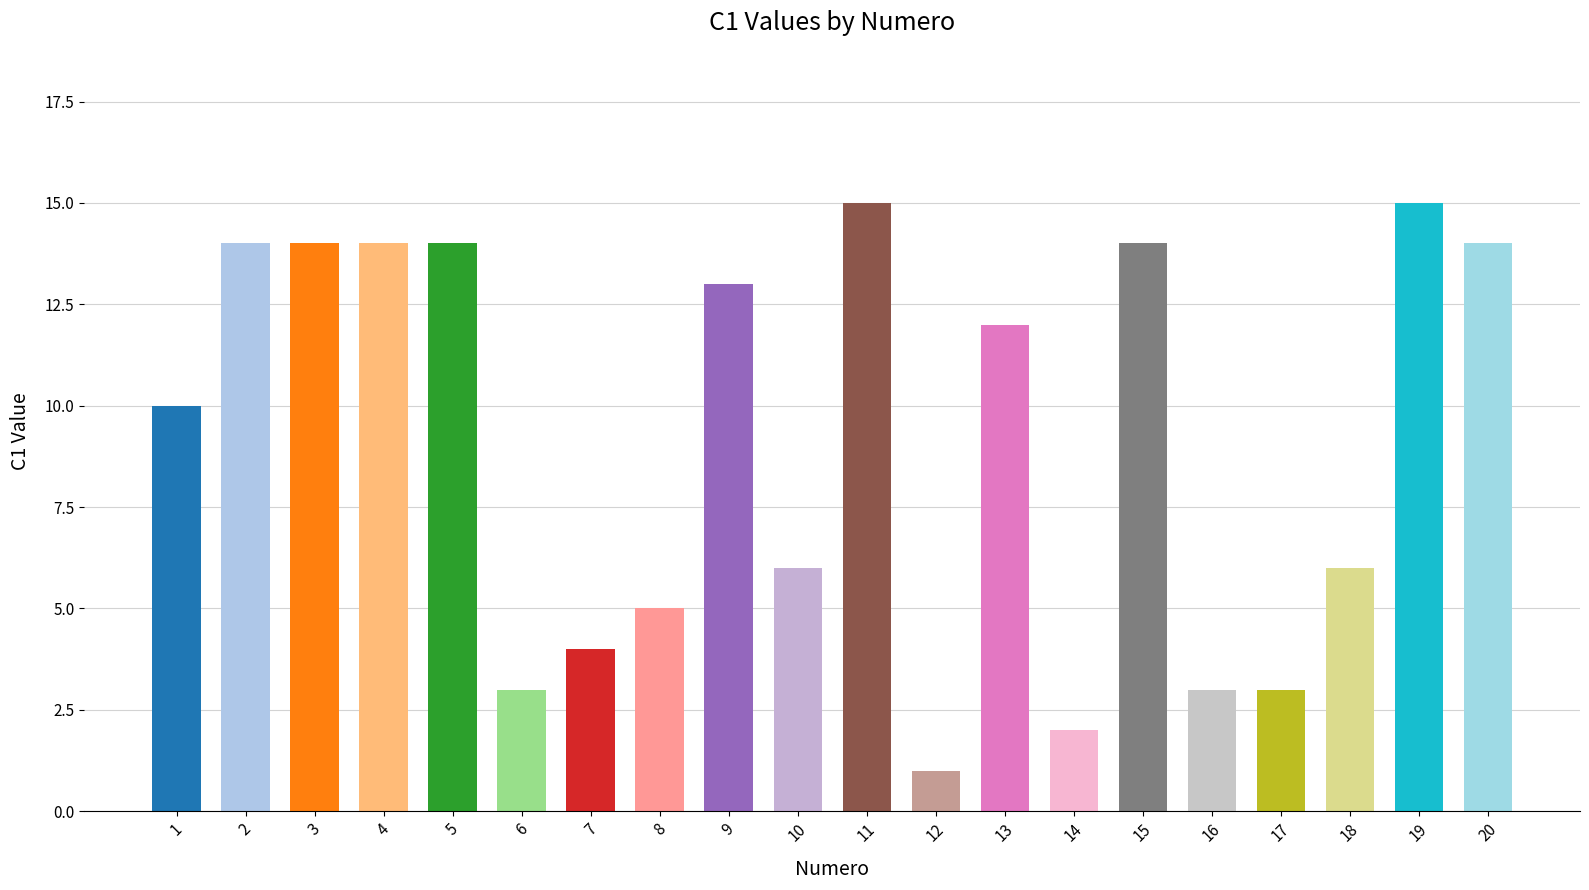

How many bars are there in total?

20